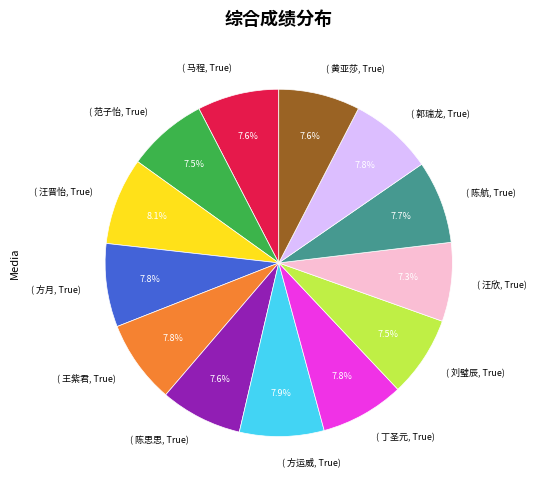

What percentage is NOT represented by ( 刘璧辰, True)?

92.5%